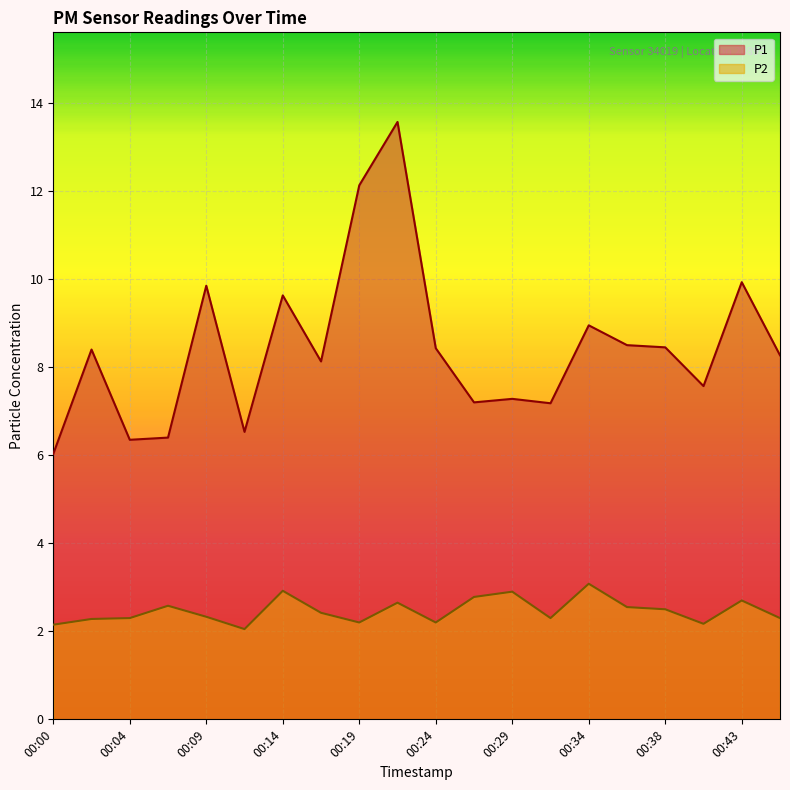

What value does the P1 series have at 00:24?

8.4